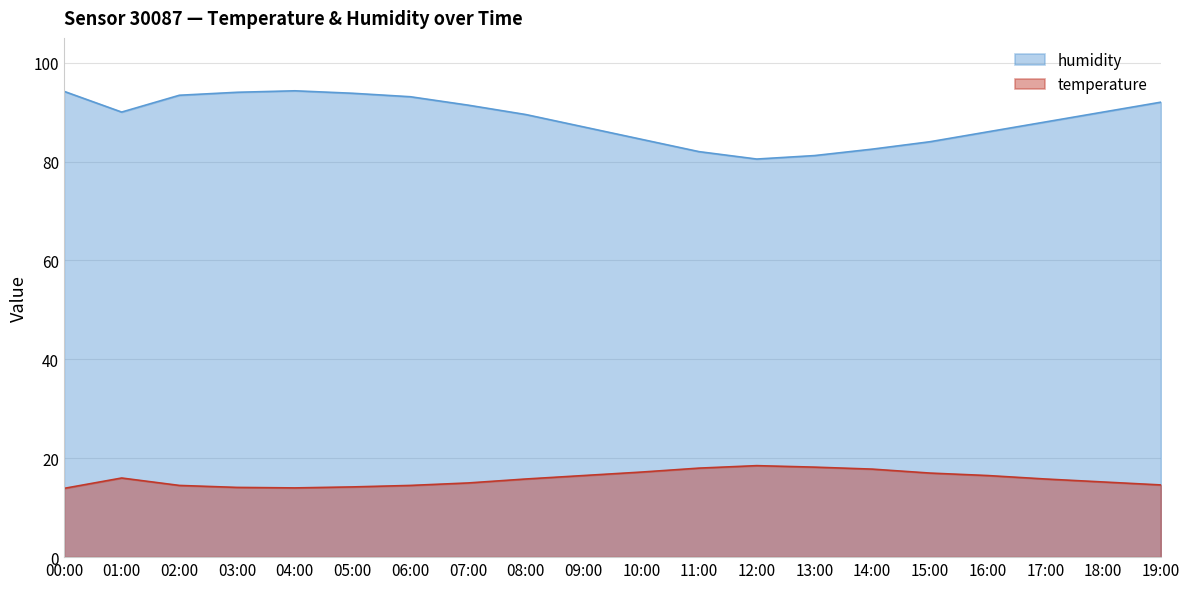

Which series has the largest range (max minus min)?

humidity